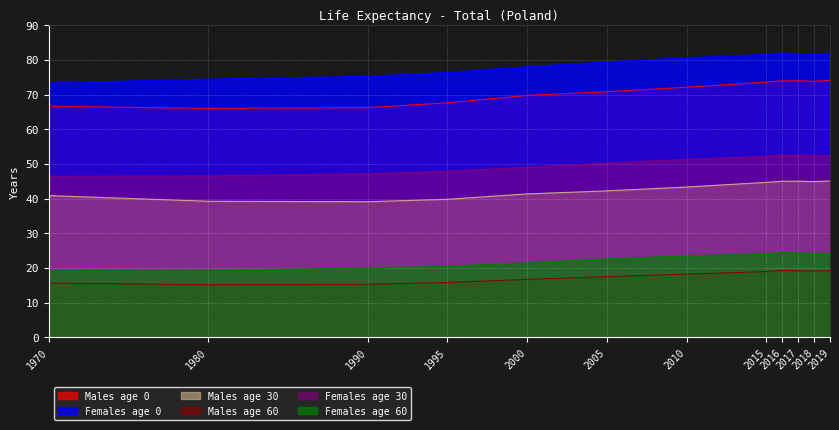

At which label does Females age 0 reach its minimum?

1970